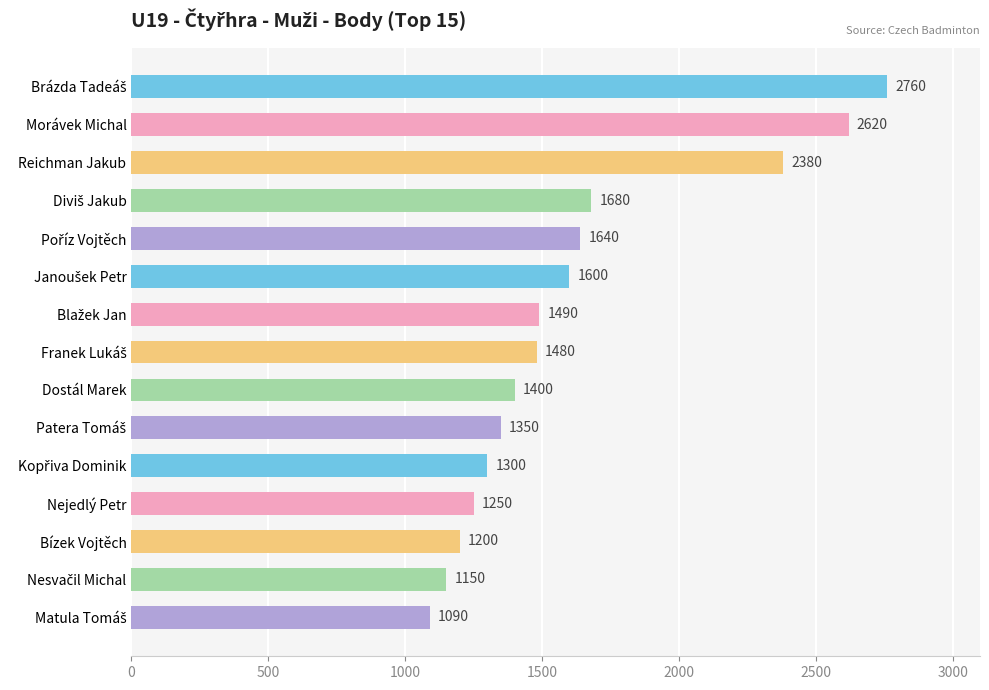

Reading top to bottom, what are all the values shown in this chart?

2760	2620	2380	1680	1640	1600	1490	1480	1400	1350	1300	1250	1200	1150	1090